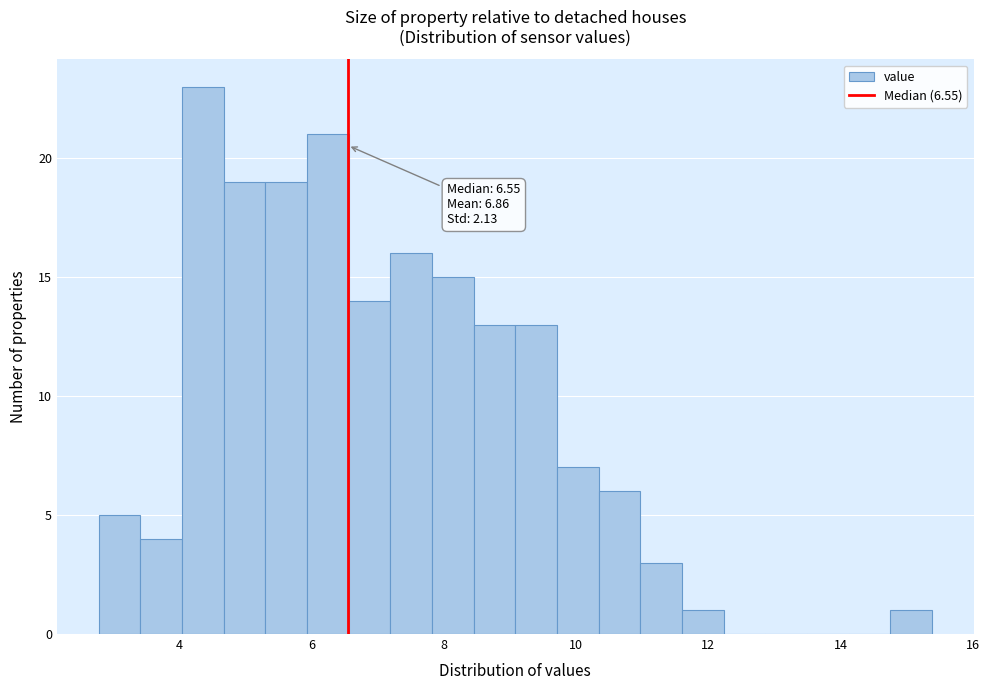

Around what value on the x-axis is the tallest bar? Give the approximate position of its centre, as read against the axis.

4.4